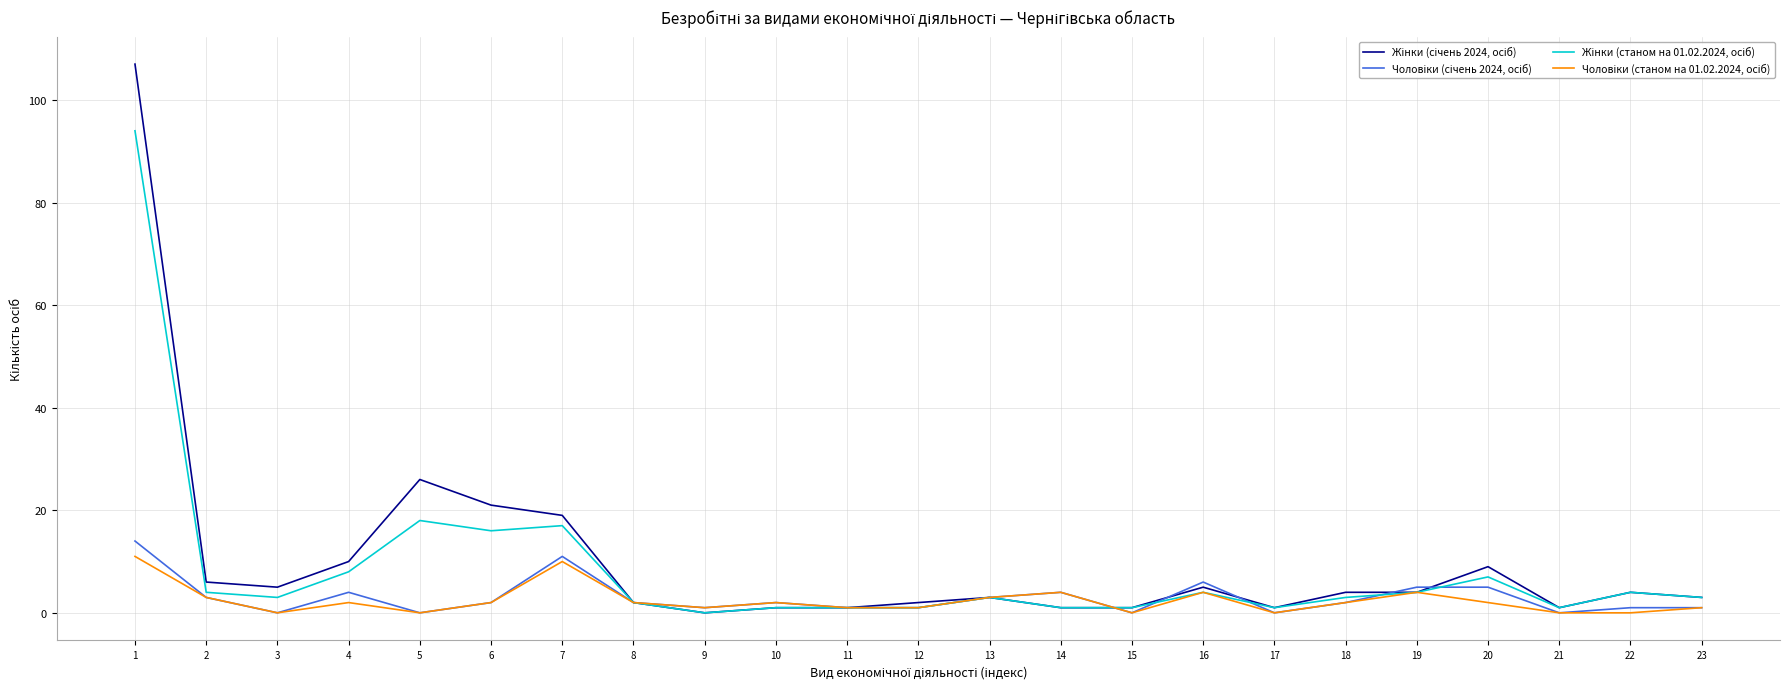

At how many categories does at least one series exceed 16?

4